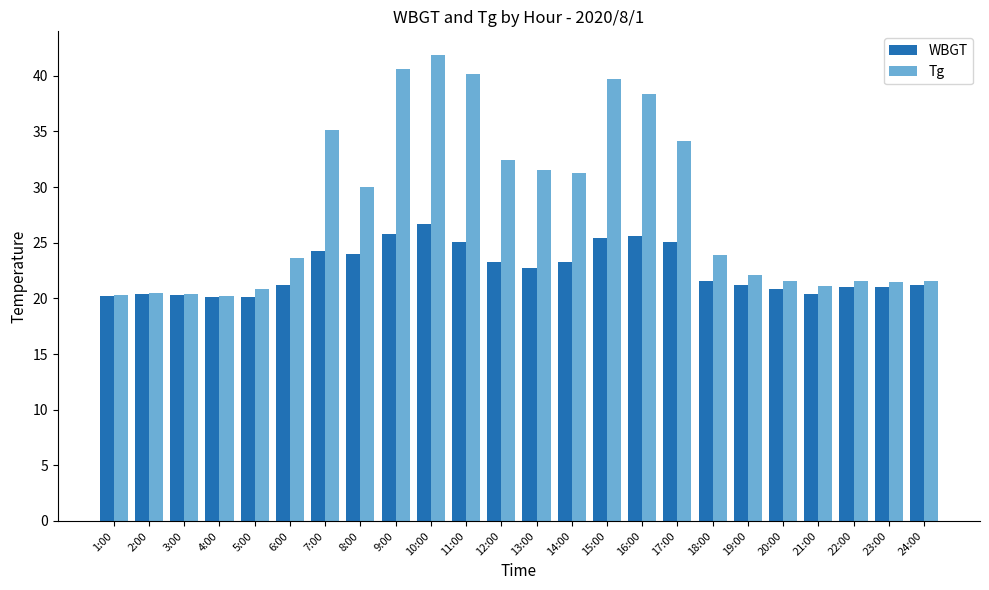

Is it true that WBGT equals 25.4 at 15:00?

True